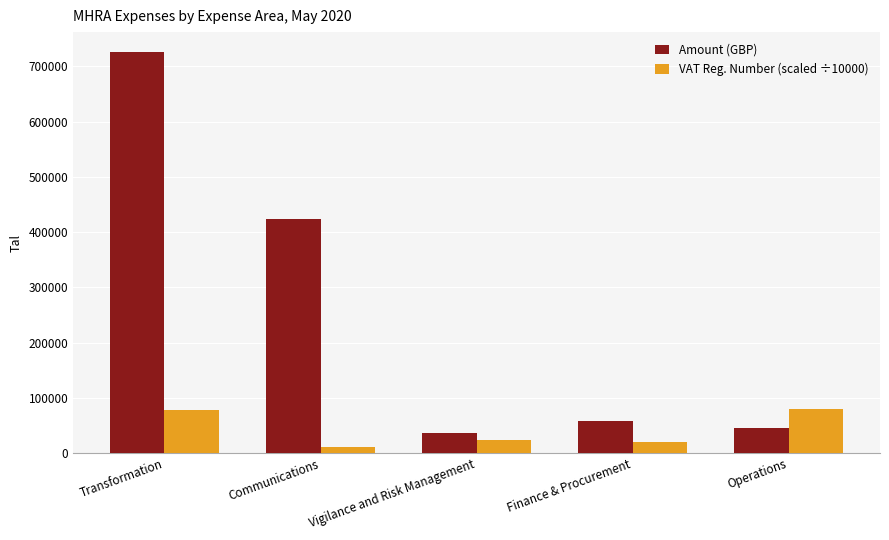

What is the approximate value of Amount (GBP) at Transformation?

725641.7